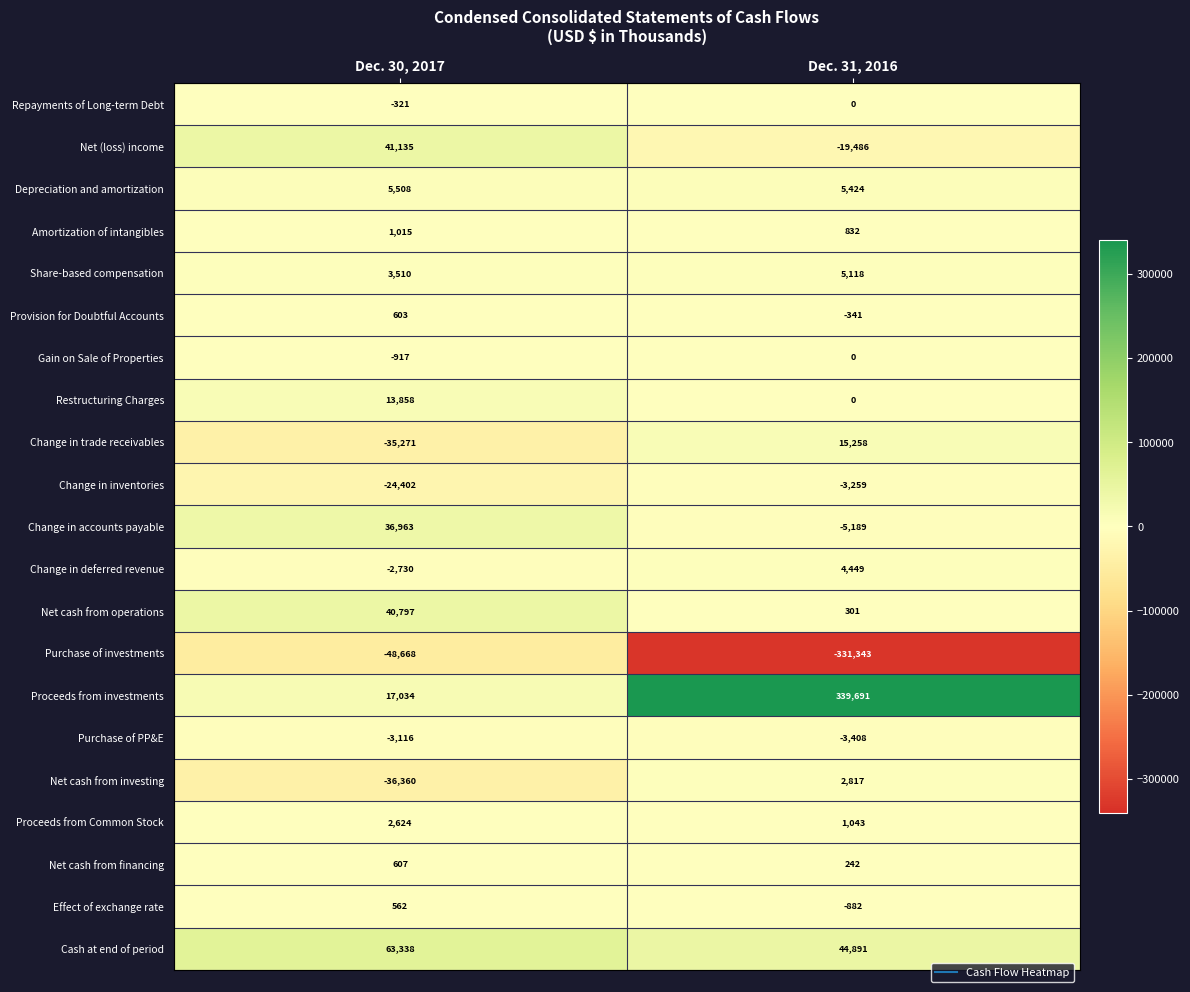

What is the total value across all series at Dec. 31, 2016?

56158